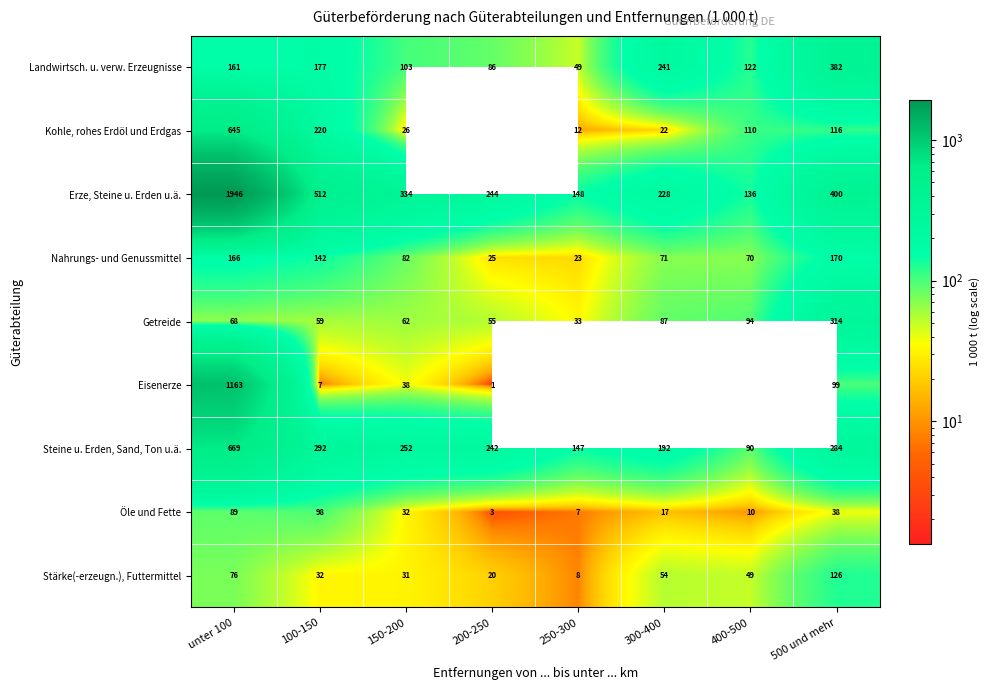

Rank the series at 150-200 from lowest to highest value.

Kohle, rohes Erdöl und Erdgas, Stärke(-erzeugn.), Futtermittel, Öle und Fette, Eisenerze, Getreide, Nahrungs- und Genussmittel, Landwirtsch. u. verw. Erzeugnisse, Steine u. Erden, Sand, Ton u.ä., Erze, Steine u. Erden u.ä.